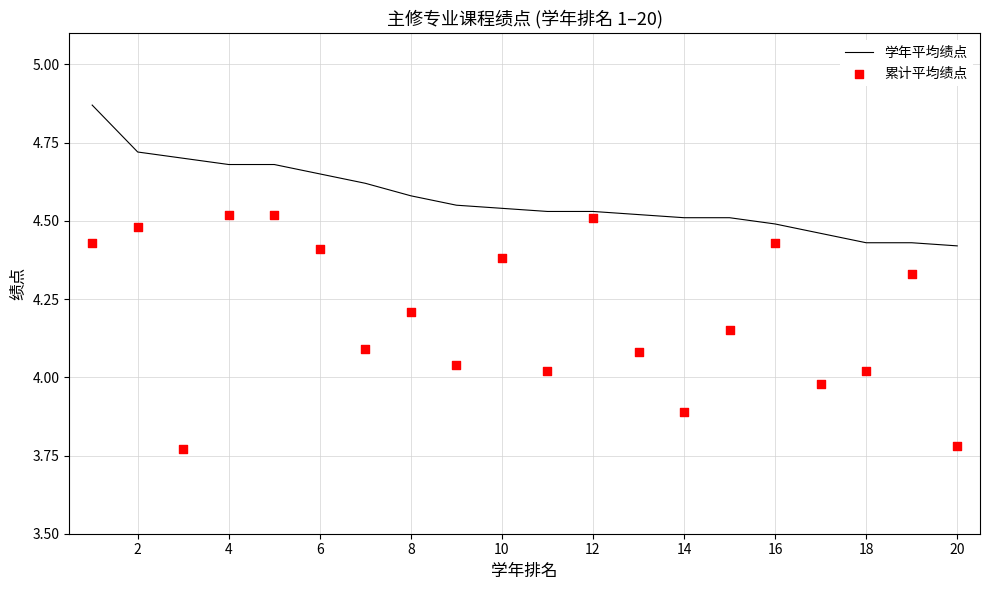

What are all the series names shown in the legend?

学年平均绩点, 累计平均绩点